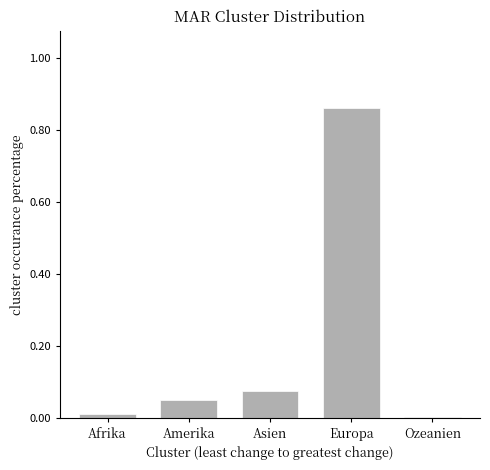

Is it true that the value at Afrika is 0.0?

True